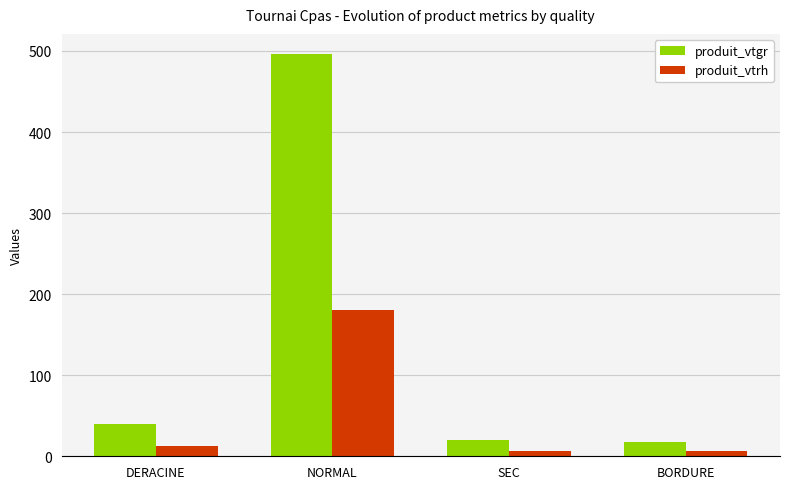

Rank the series by their average value, from lowest to highest.

produit_vtrh, produit_vtgr